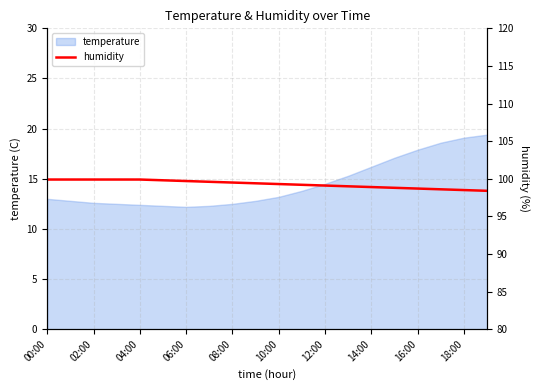

The value of temperature at 16:00 is 28.8. True or false?

False